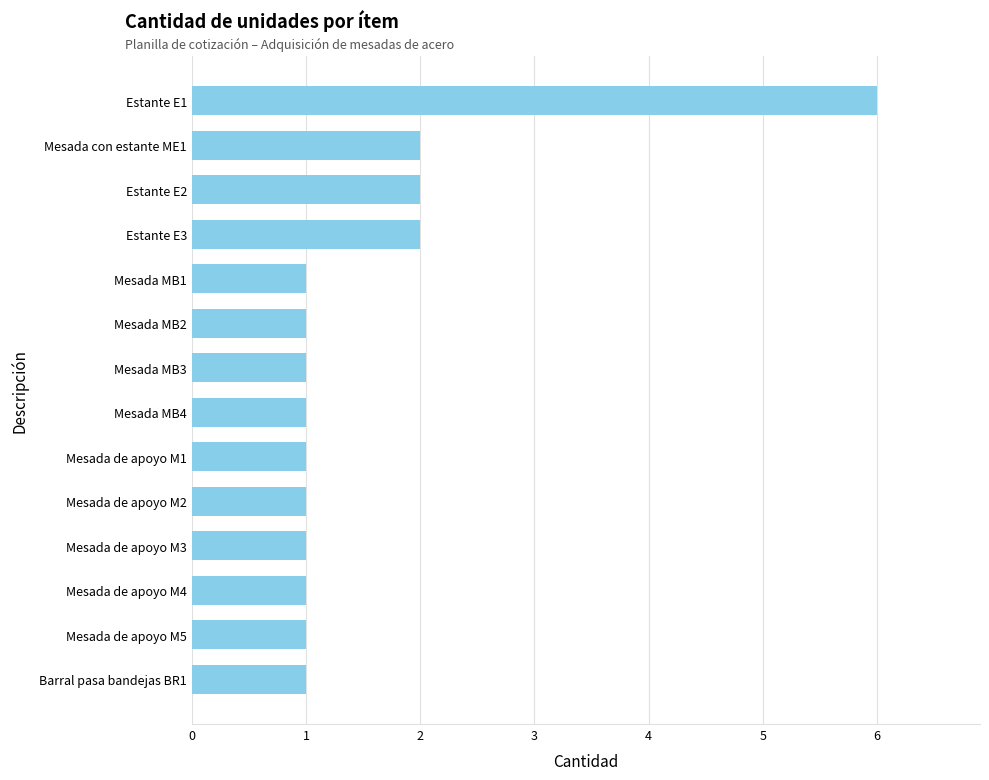

Does the chart contain any negative values?

No